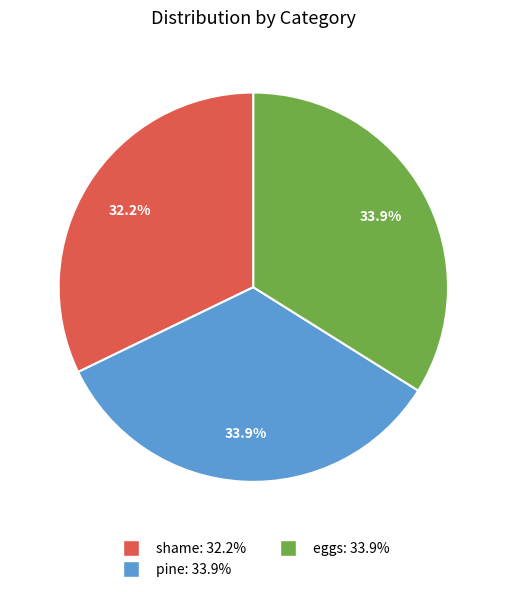

Is there a majority slice in this chart?

No